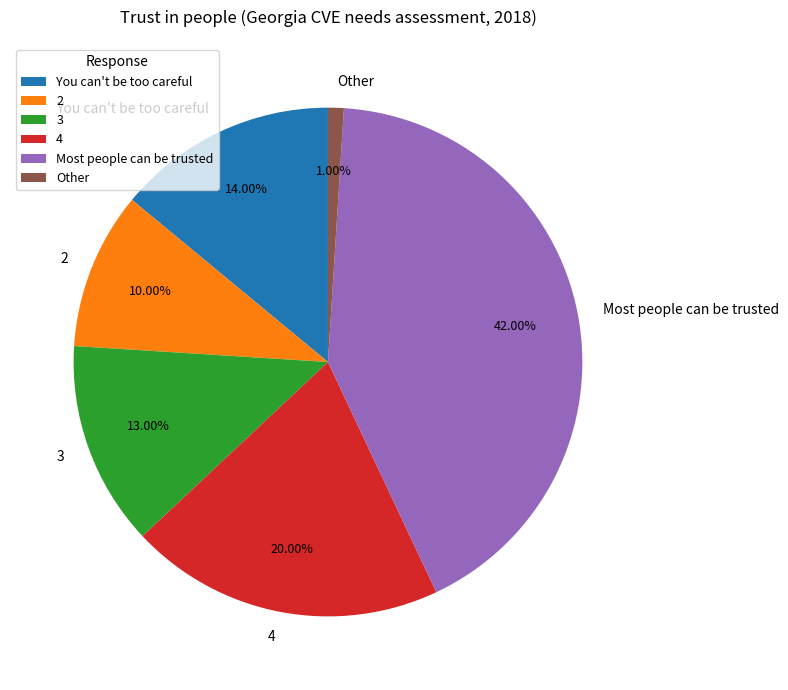

True or false: Most people can be trusted accounts for 51% of the total.

False